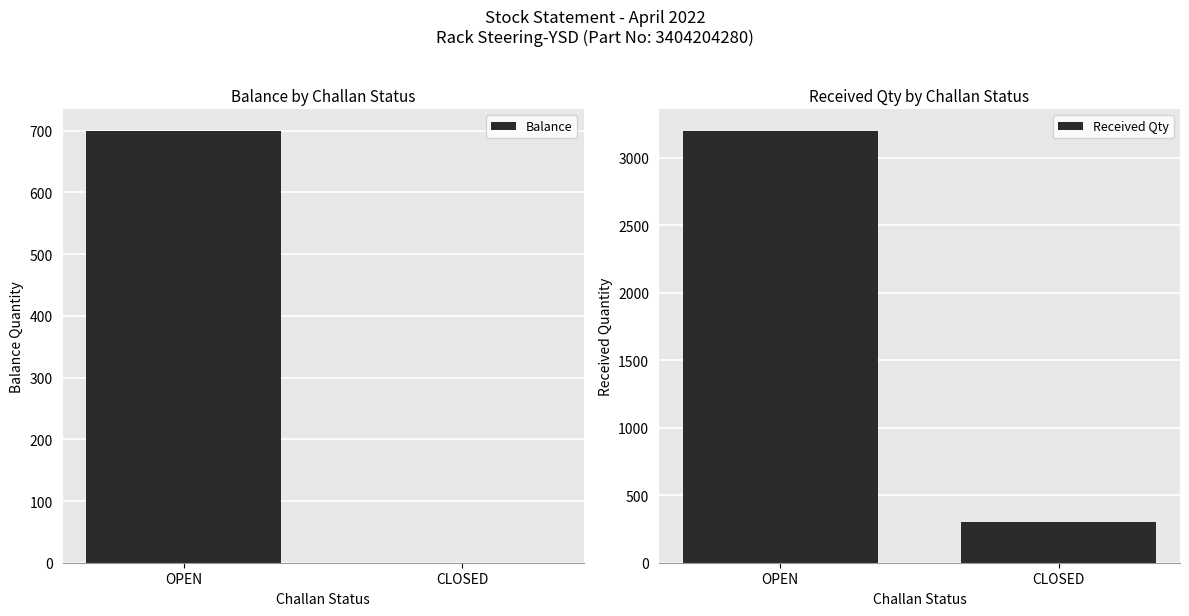

Reading left to right, extract all data points from this chart.

Balance: OPEN=700	CLOSED=0
Received Qty: OPEN=3200	CLOSED=300